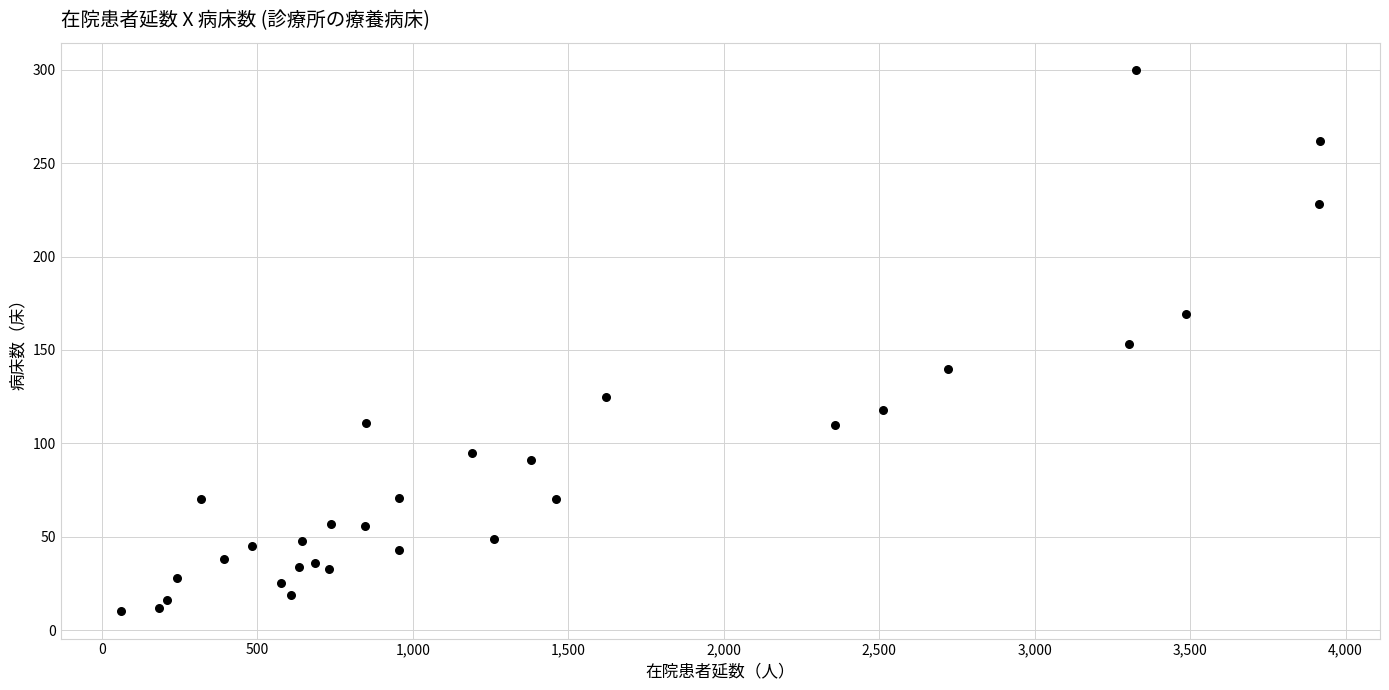

What is the range of X values (max minus min)?

3858